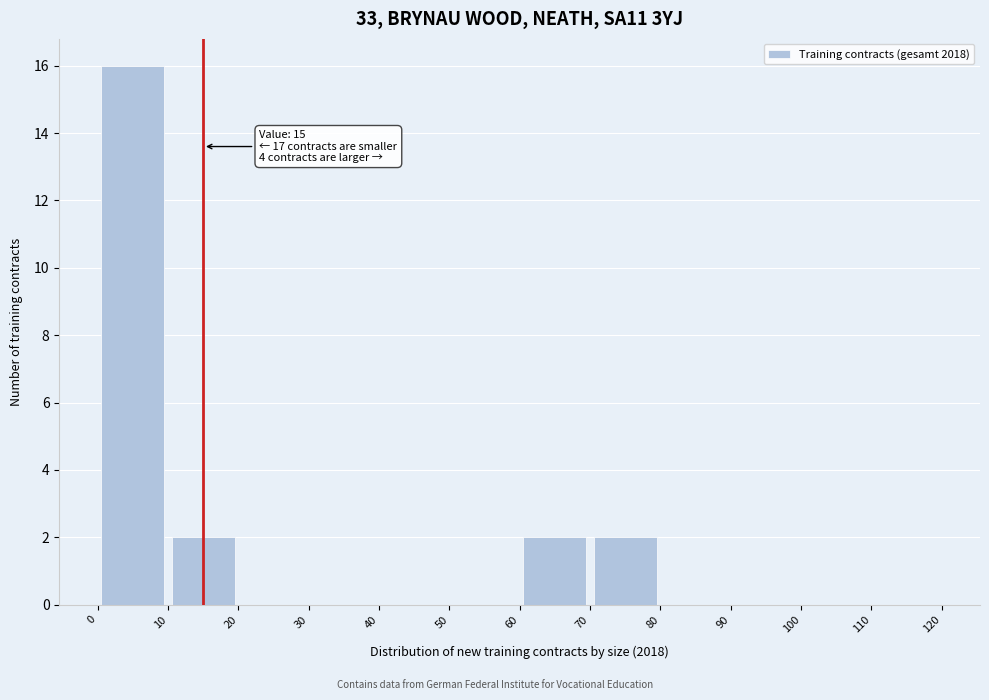

Which range on the x-axis has the tallest bar?

0 to 10